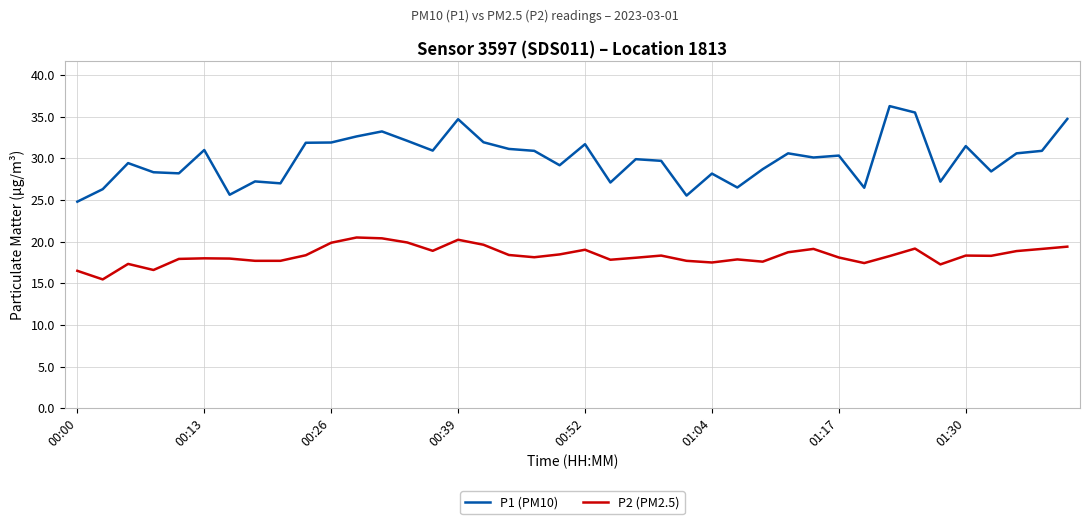

True or false: P1 (PM10) and P2 (PM2.5) cross at least once.

False